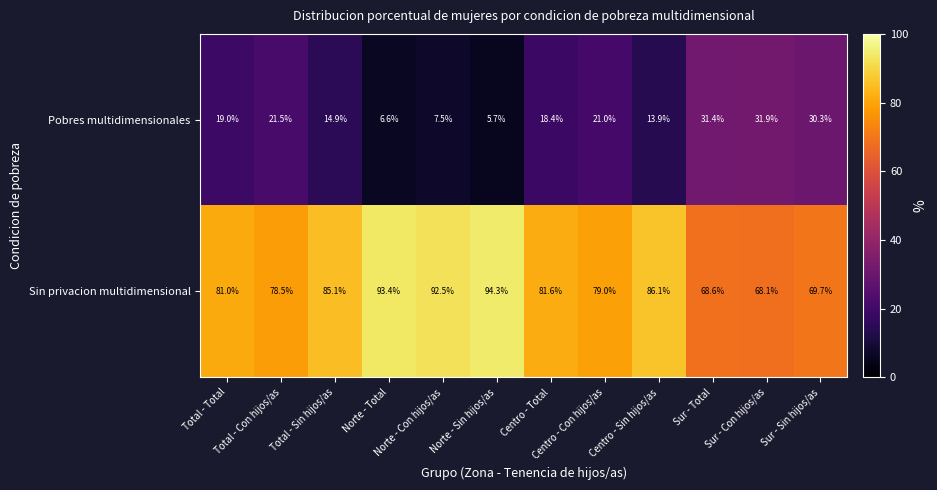

What is the average value of the Sin privacion multidimensional series?

81.5